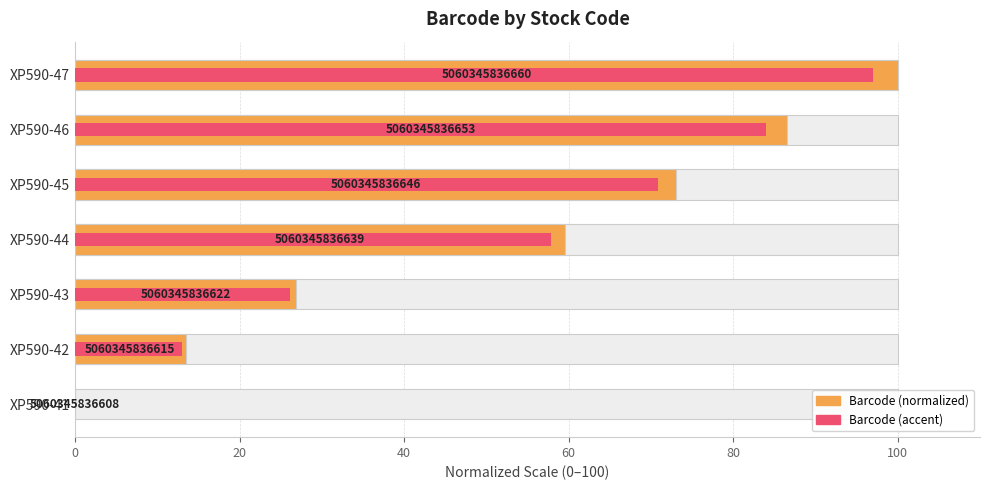

What is the sum of all Barcode (accent) values?

348.8